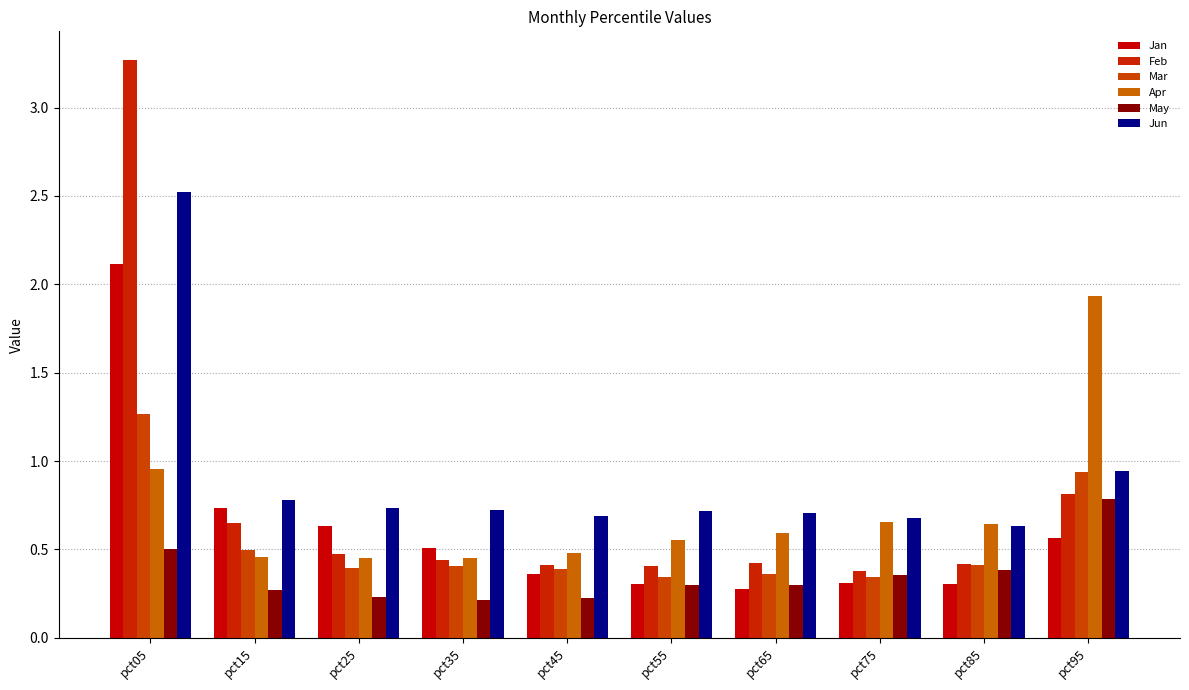

How many groups of bars are there?

10